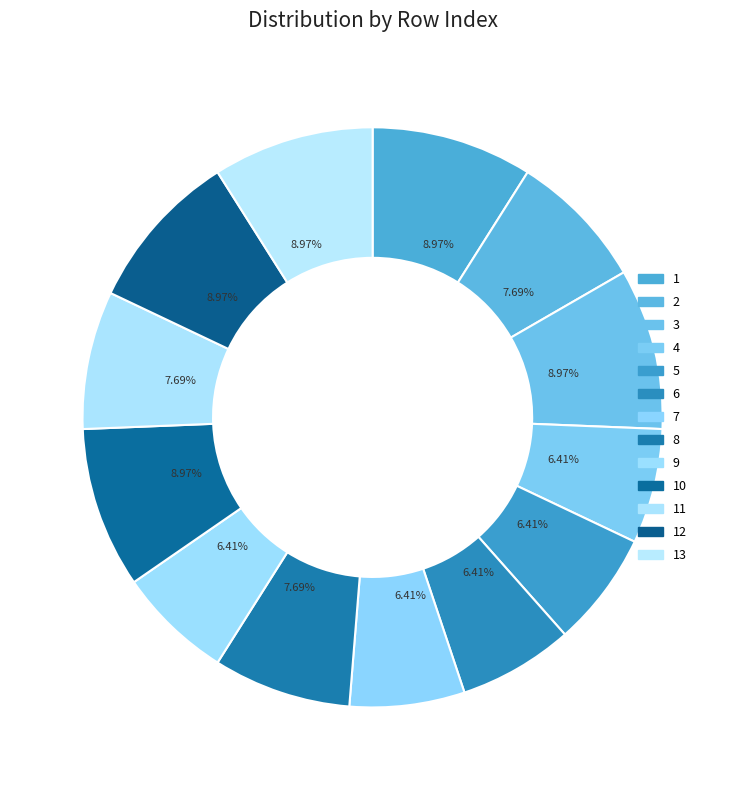

How many slices are in this pie chart?

13